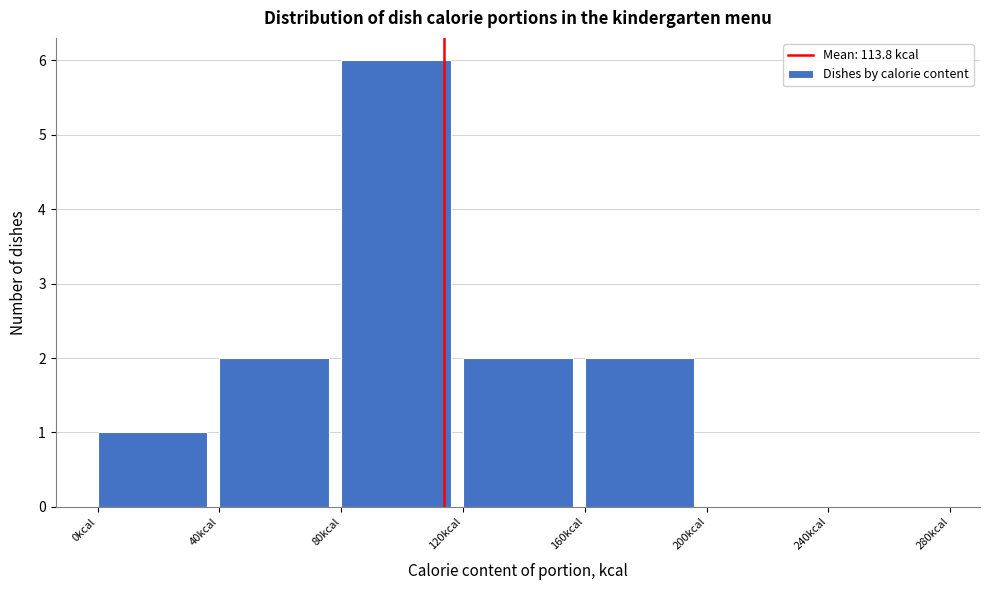

Reading left to right, list every bar in this chart as the range it spans on the x-axis followed by its height. The values are not printed on the chart, so give them approximately, as read against the axis.

0 to 40: 1
40 to 80: 2
80 to 120: 6
120 to 160: 2
160 to 200: 2
200 to 240: 0
240 to 280: 0